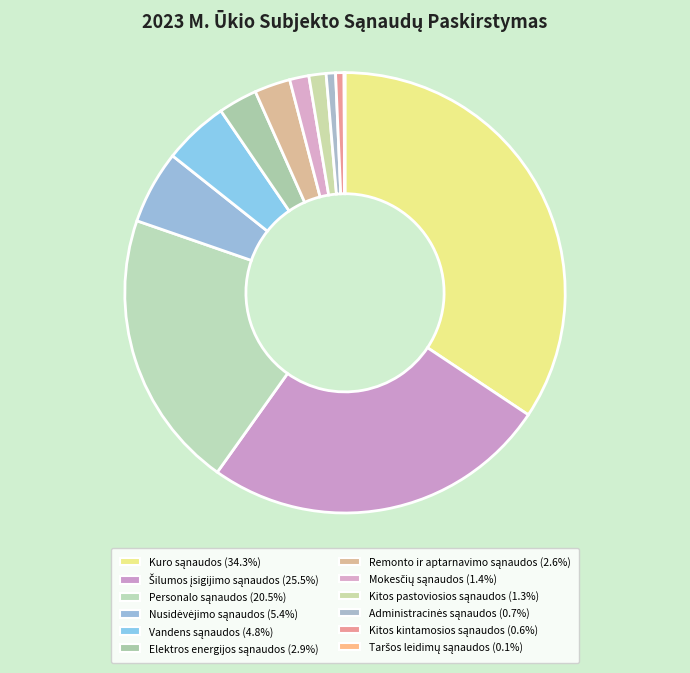

What is the smallest slice in the pie chart?

Taršos leidimų sąnaudos